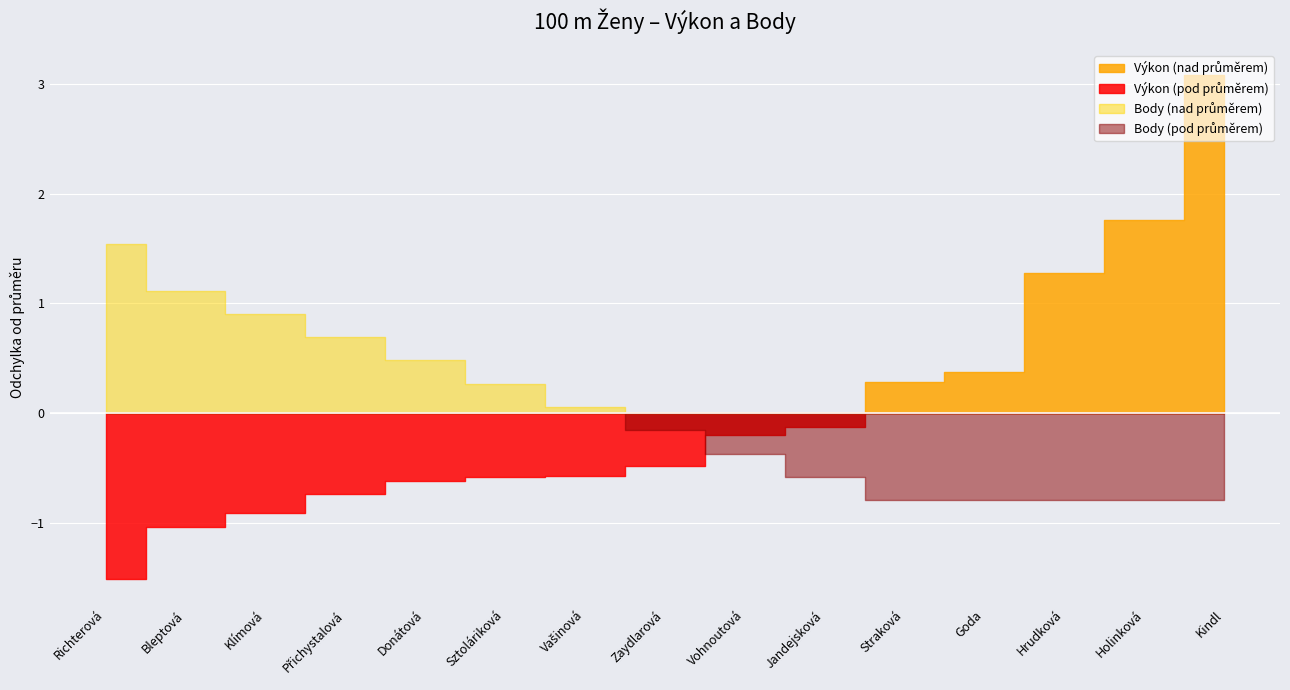

True or false: Body has a value of 7.2 at Vašinová.

False